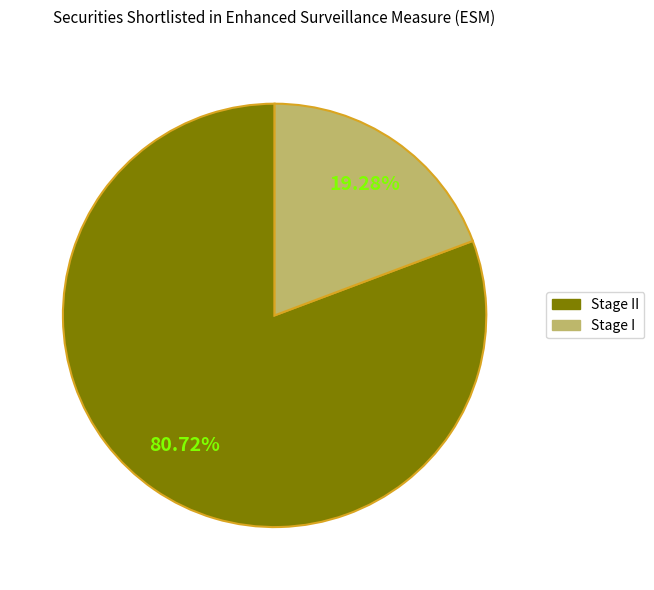

What portion of the pie excludes Stage II?

19.3%